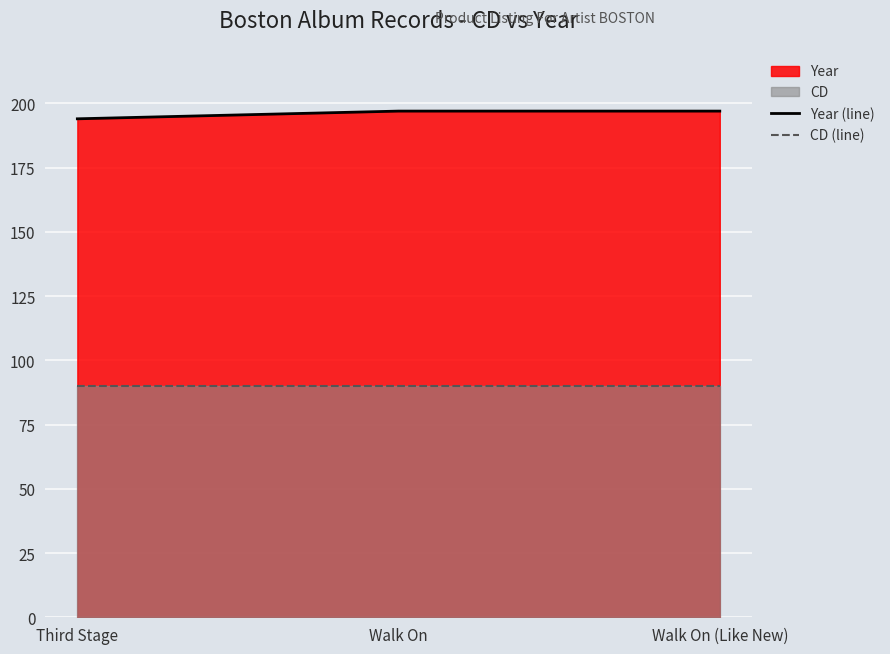

At Walk On (Like New), list the series in order from largest to smallest.

Year (line), CD (line)